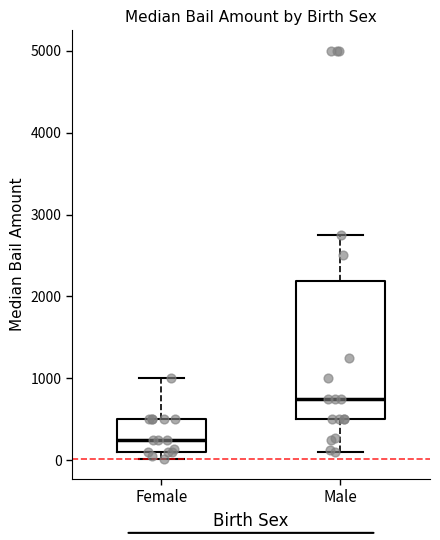

Where does the upper whisker of the box for Female end on the y-axis? The values are not printed on the chart, so give them approximately, as read against the axis.

1000